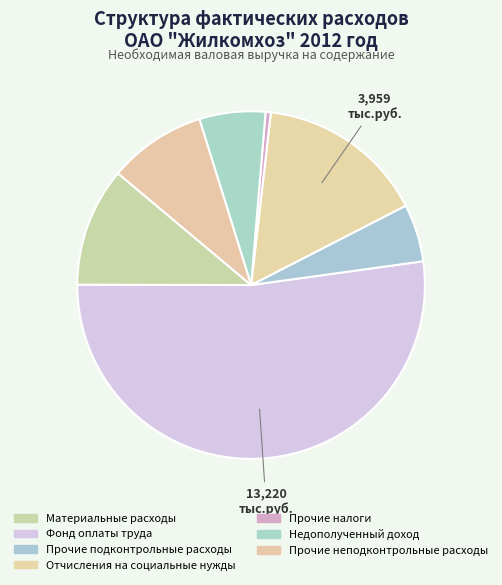

Is there any slice that represents more than half of the pie?

Yes